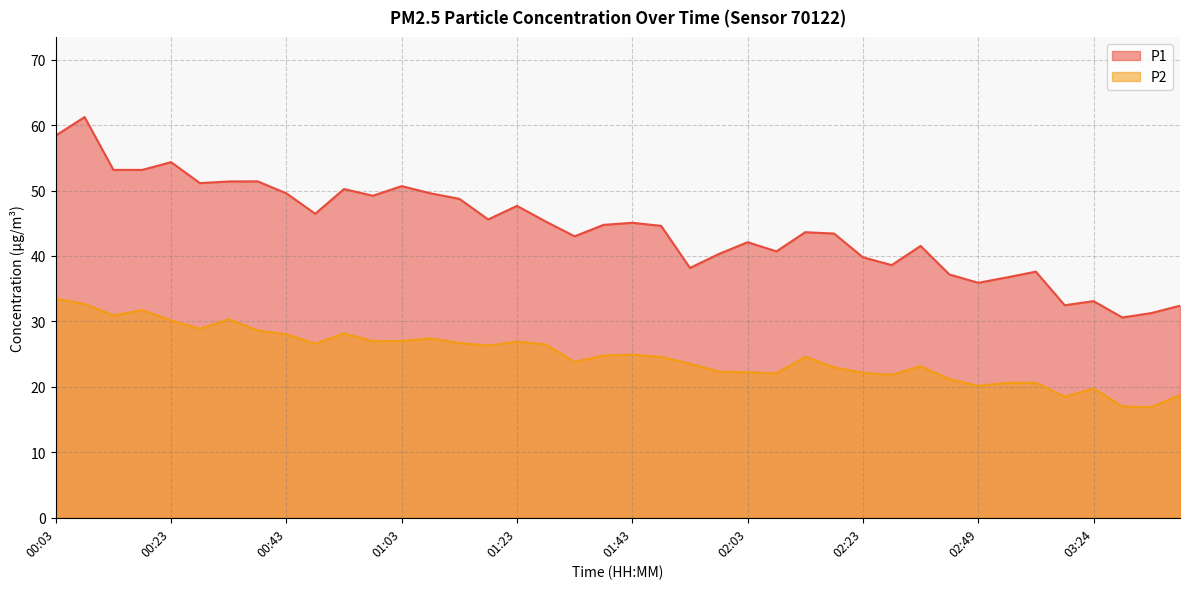

At which label does P2 reach its minimum?

03:45